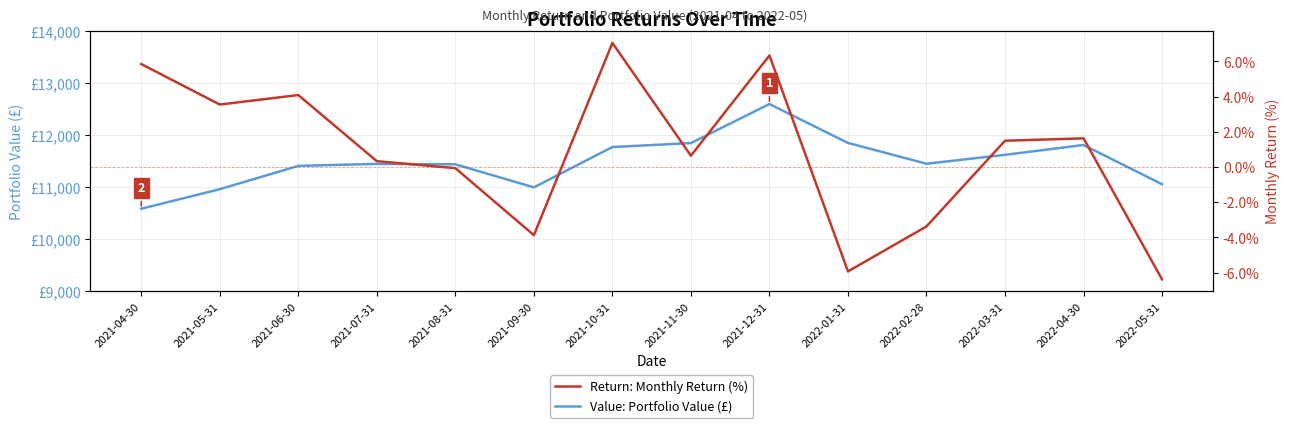

How many distinct data groups are displayed?

2